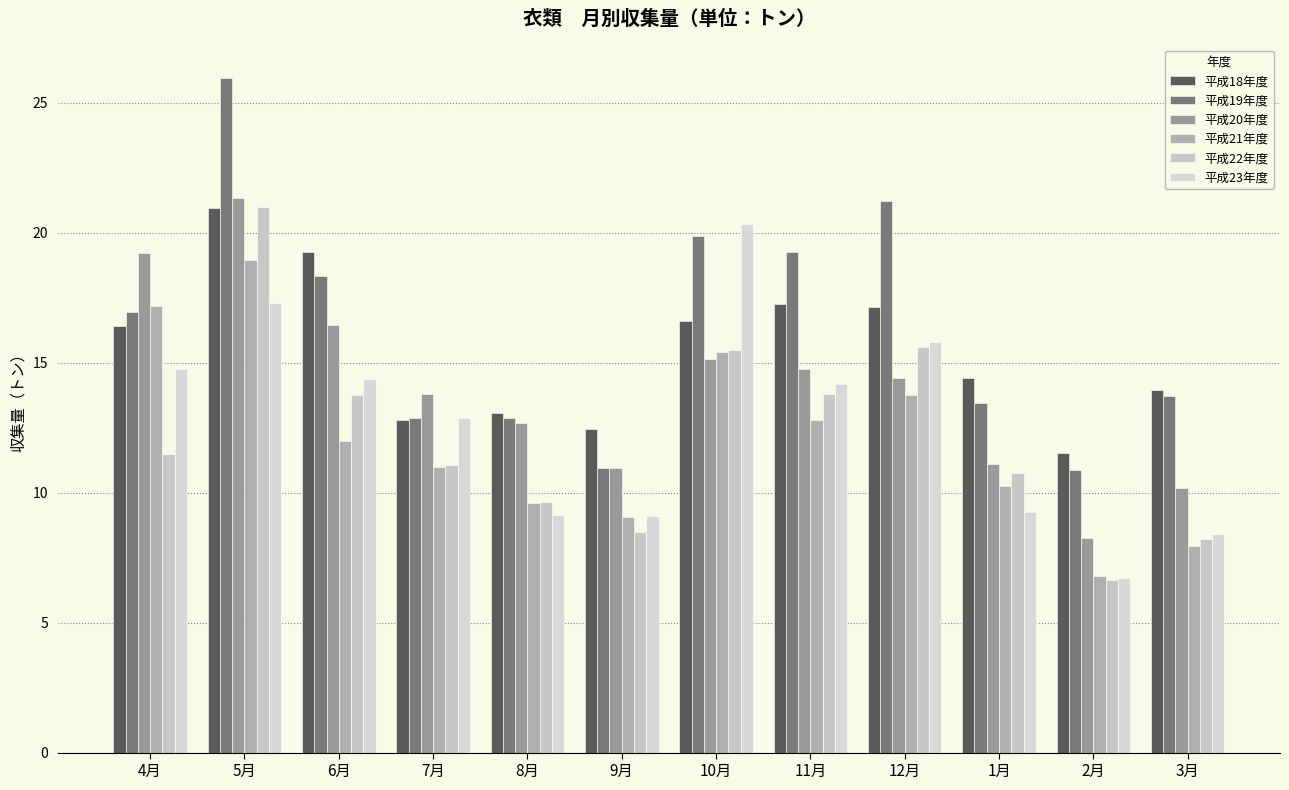

Is the value of 平成18年度 at 3月 greater than the value of 平成22年度 at 3月?

Yes